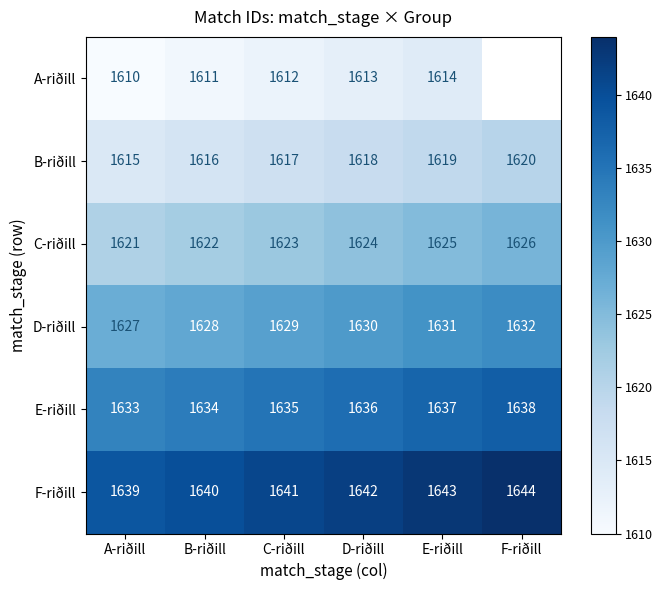

Read the F-riðill value at F-riðill.

1644